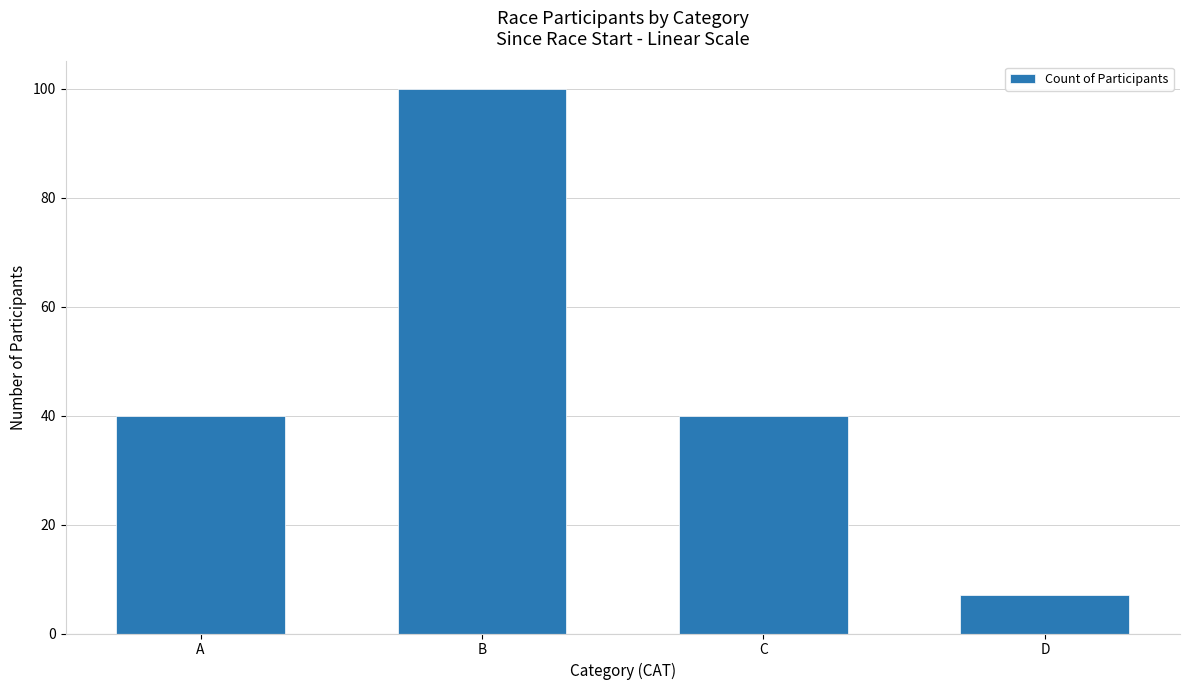

What is the ratio of the value at A to the value at D?

5.7